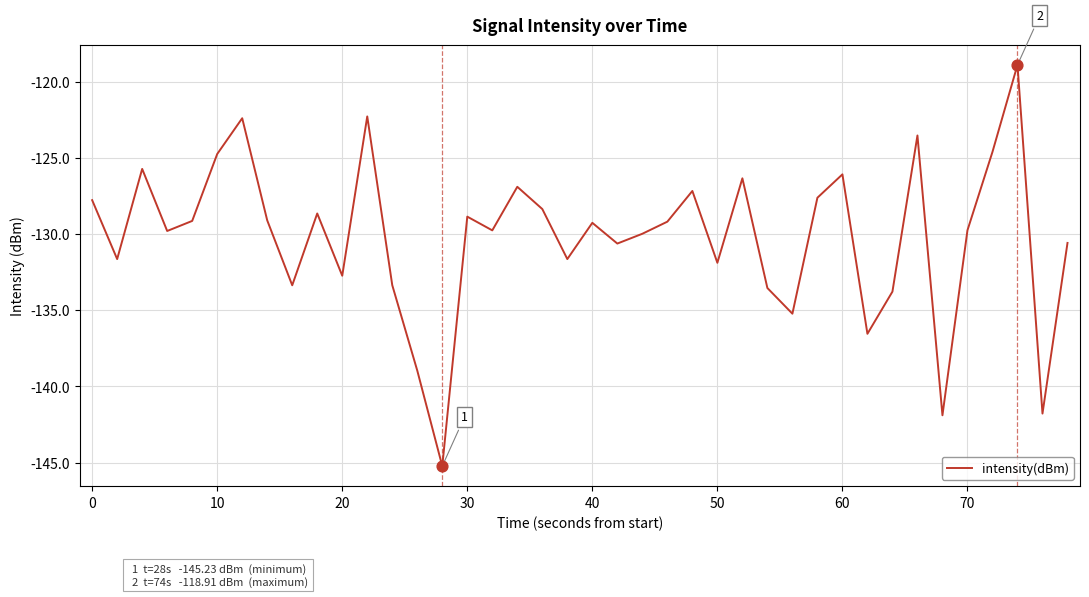

What is the difference between the maximum and minimum values?

26.3